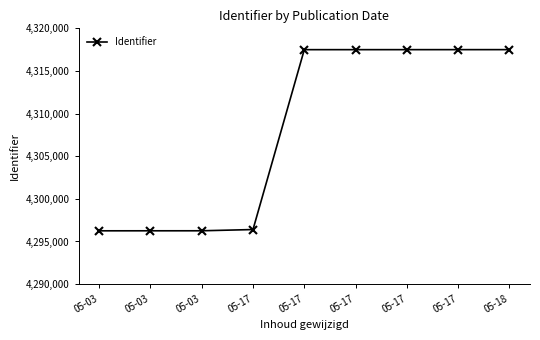

The value at 05-17 is 1871022. True or false?

False